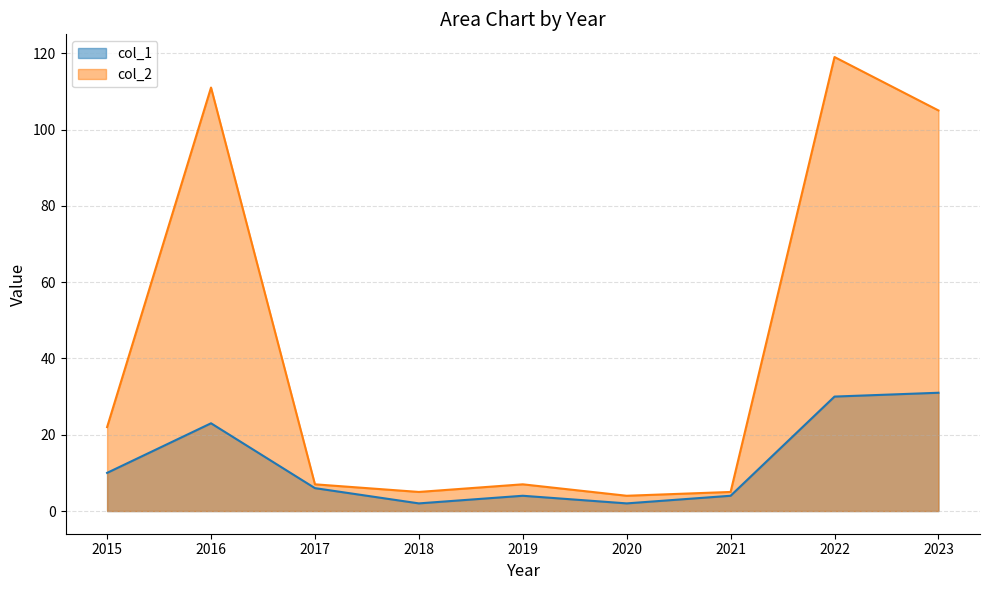

Where is the first local maximum for col_1?

2016